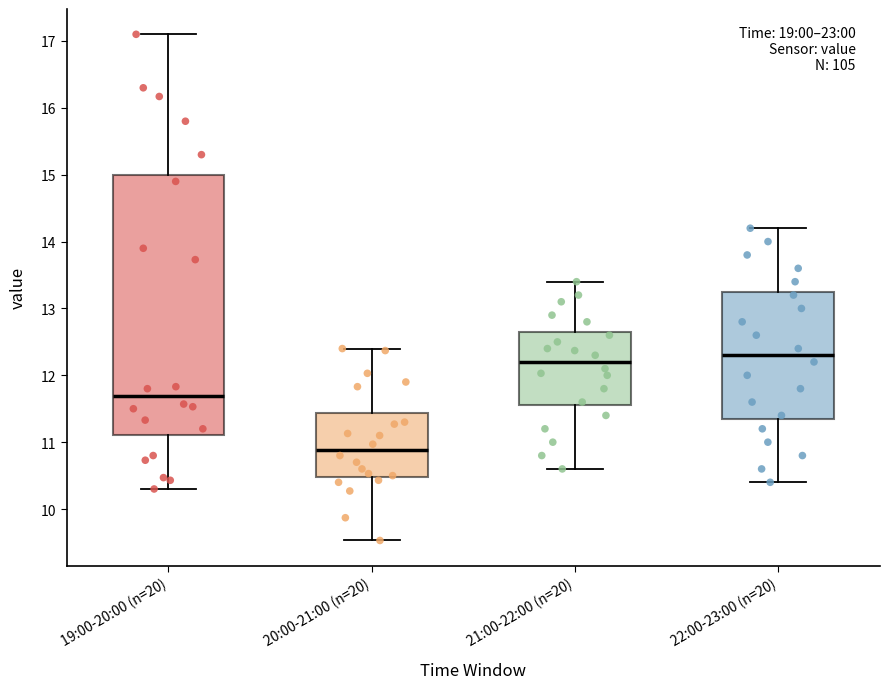

Which box has the highest median line?

22:00-23:00 (n=20)